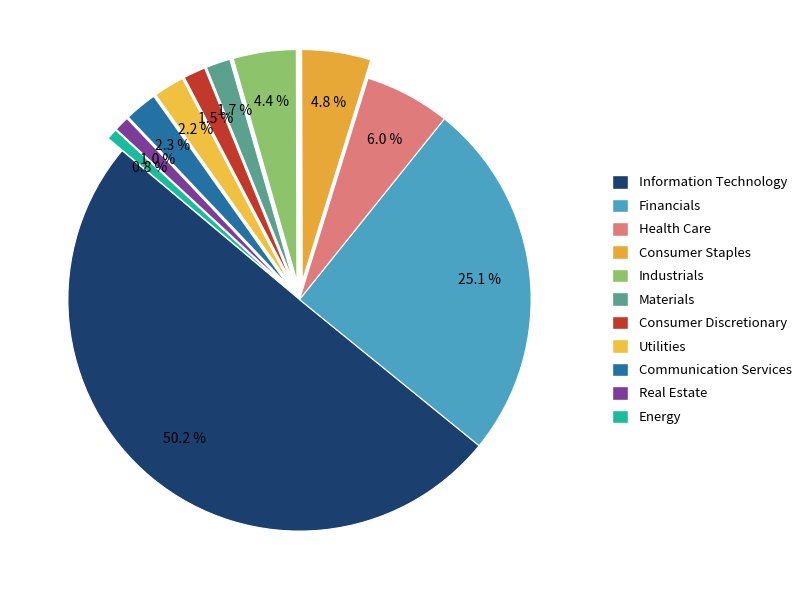

How many segments does this pie chart have?

11